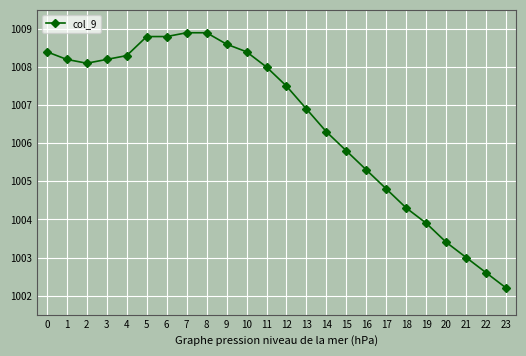

What is the difference between the values at 20 and 0?

5.0